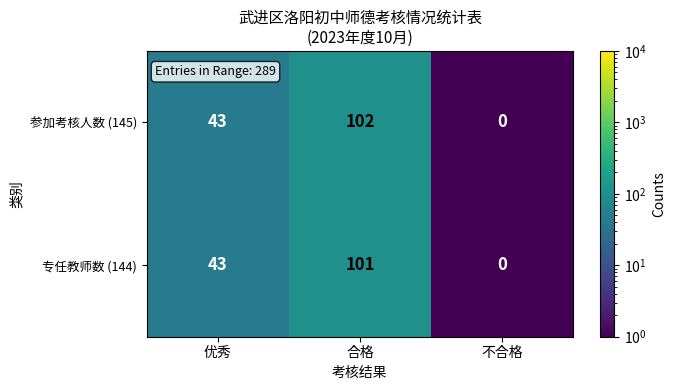

Reading right to left, what are all the values shown in this chart?

参加考核人数 (145): 不合格=0	合格=102	优秀=43
专任教师数 (144): 不合格=0	合格=101	优秀=43